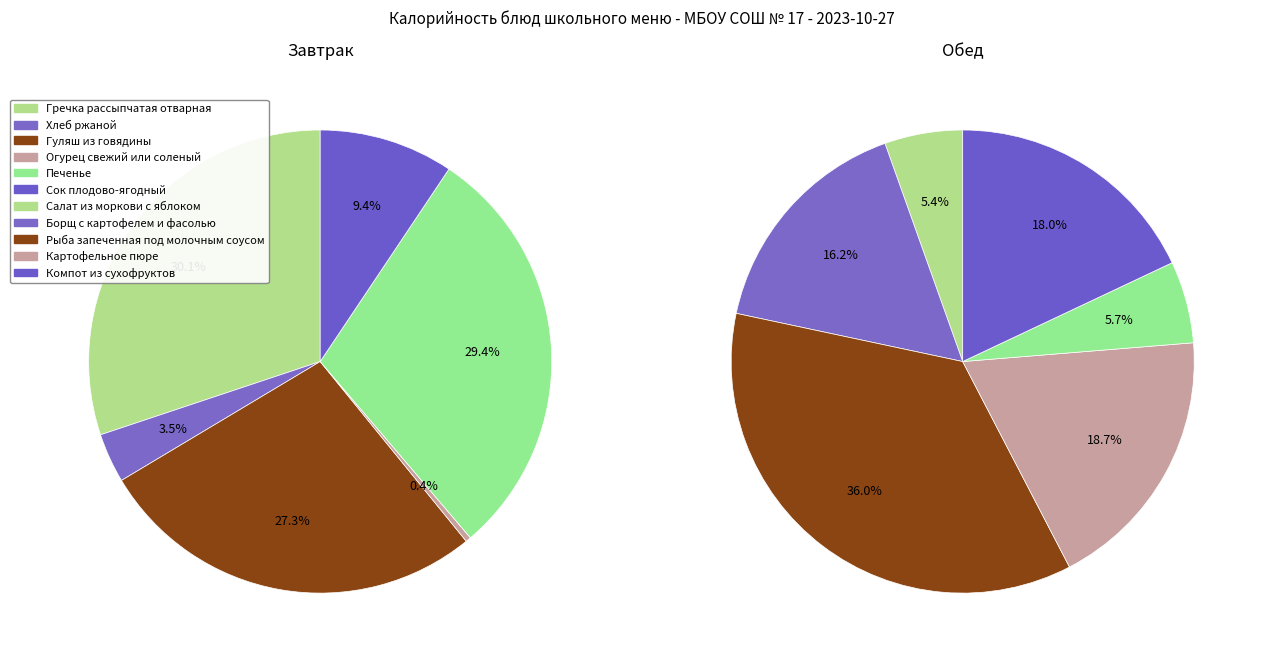

Rank the series by their maximum value, from highest to lowest.

Обед, Завтрак